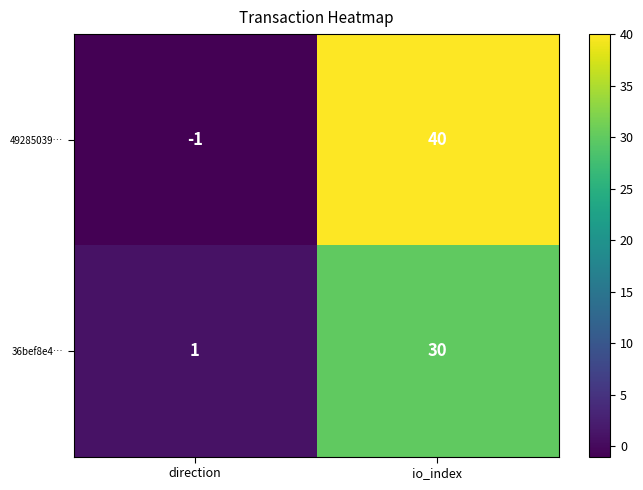

What is the smallest value displayed?

-1